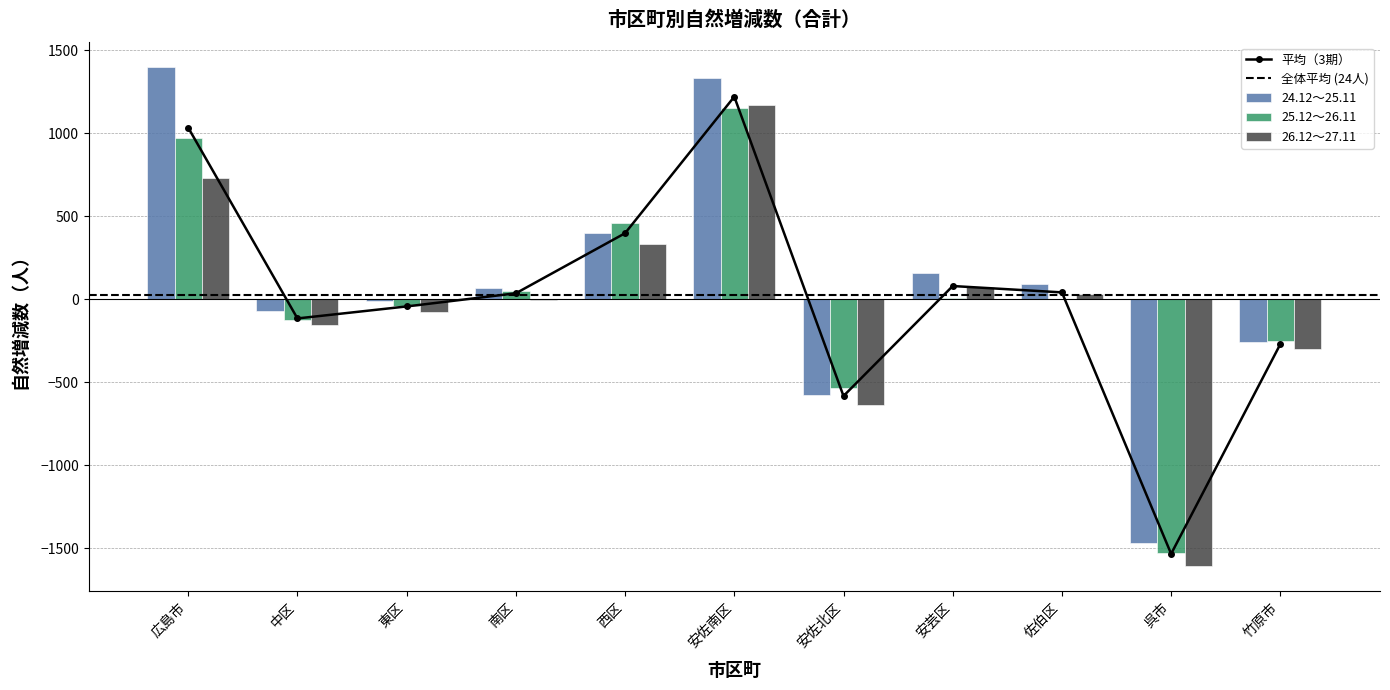

At which label does 26.12～27.11 reach its peak?

安佐南区